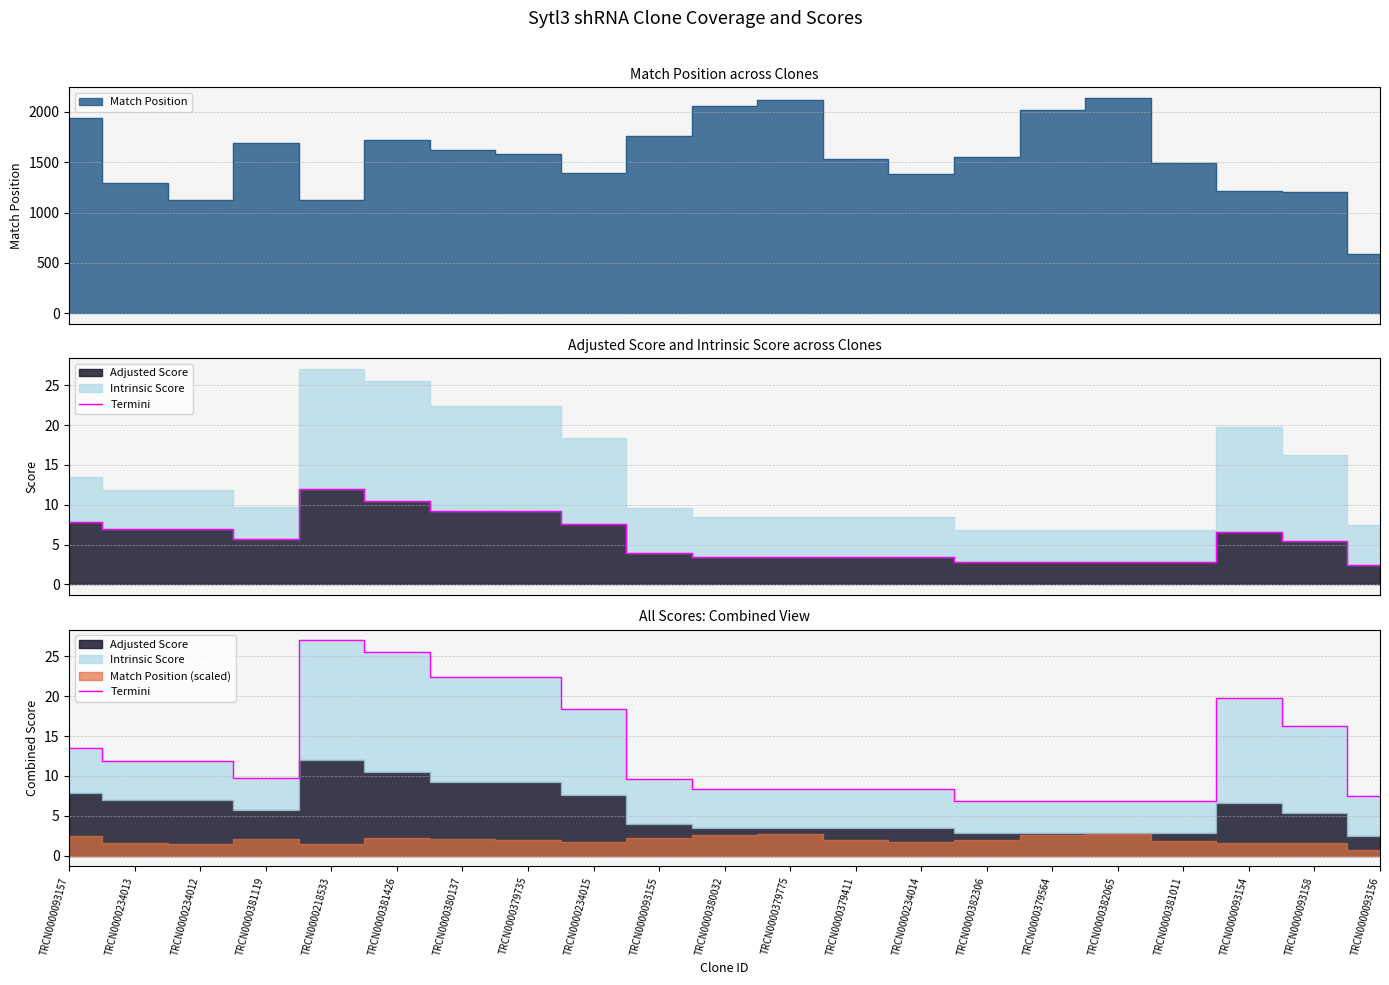

At which label does the data first exceed 9?

TRCN0000093157